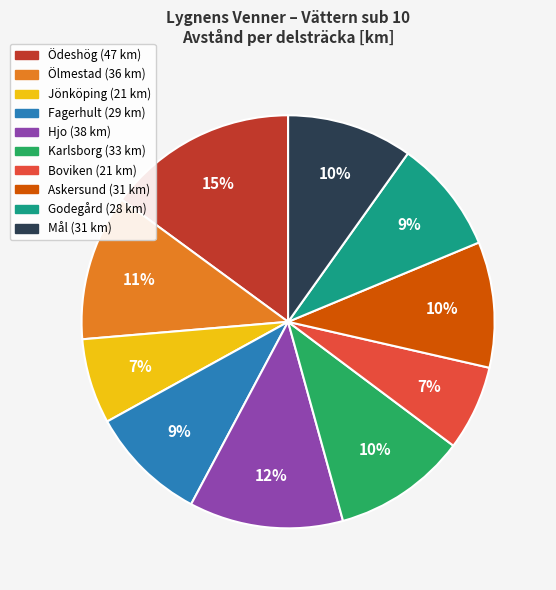

The Fagerhult slice represents 17% of the pie. True or false?

False